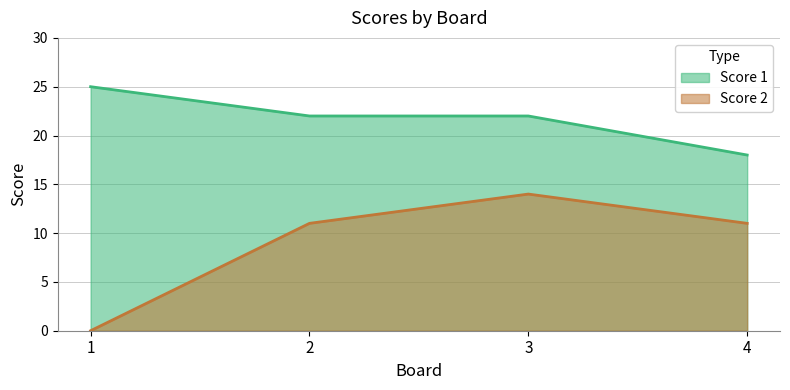

The Score 2 series shows 11 at 2. True or false?

True